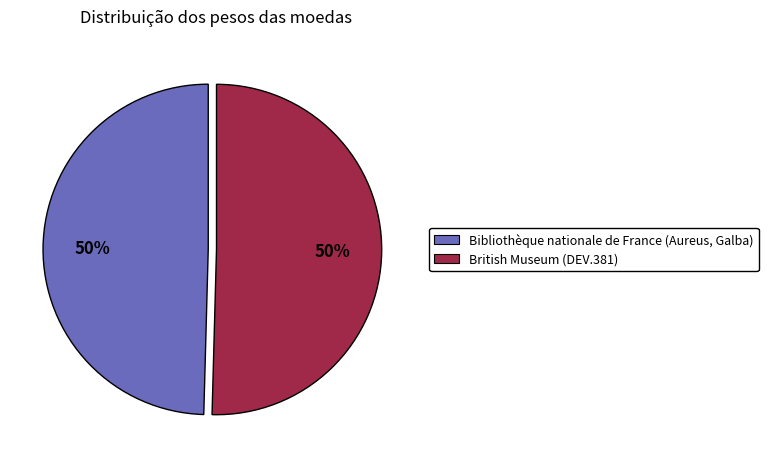

True or false: British Museum (DEV.381) accounts for 50% of the total.

True